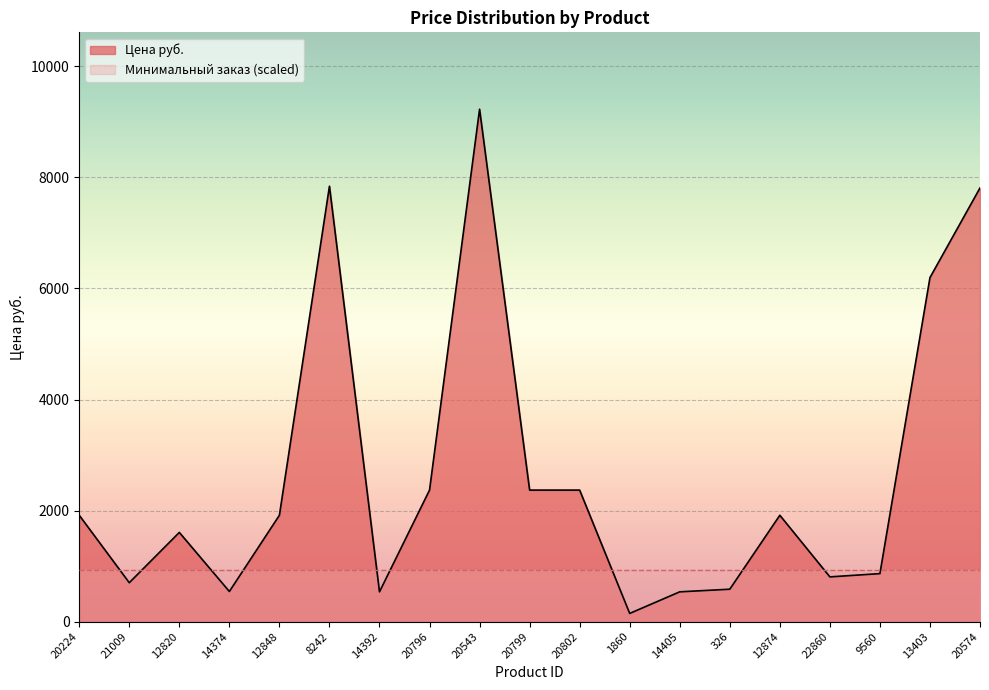

Rank the categories by value from lowest to highest.

1860, 14392, 14405, 14374, 326, 21009, 22860, 9560, 12820, 20224, 12848, 12874, 20796, 20799, 20802, 13403, 20574, 8242, 20543